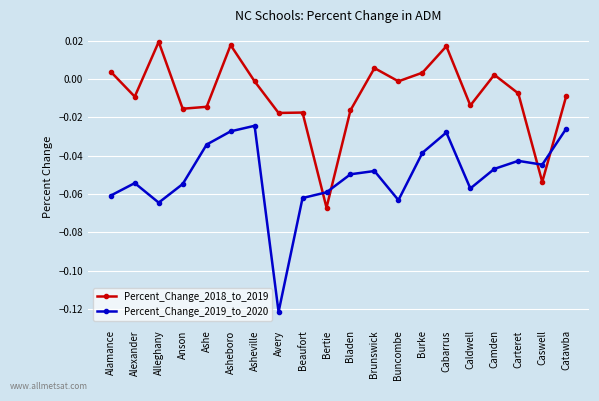

The Percent_Change_2018_to_2019 series shows -0.0 at Avery. True or false?

True